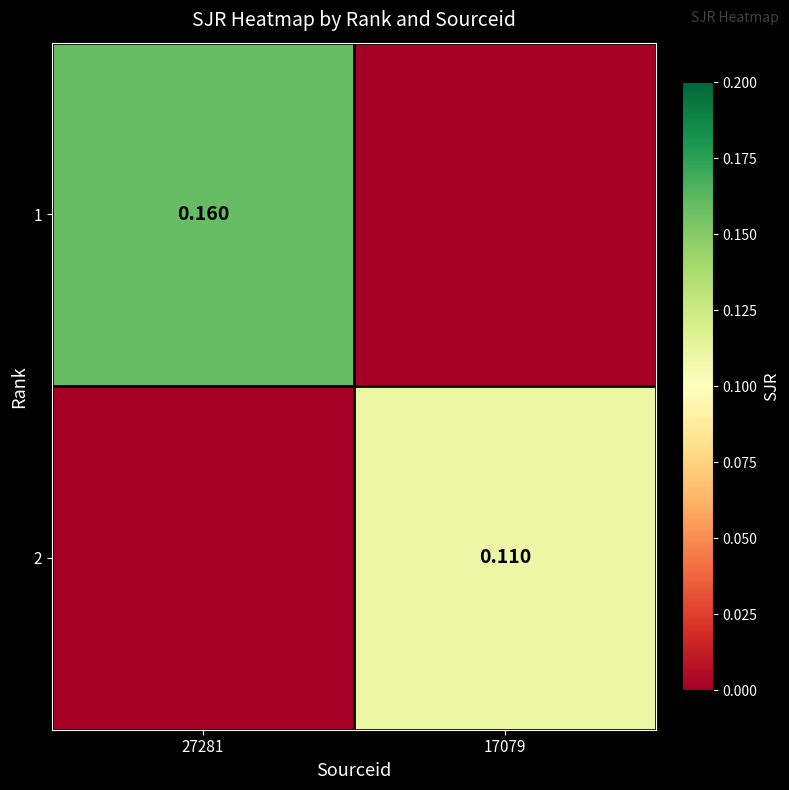

The value of 1 at 17079 is 0.0. True or false?

True